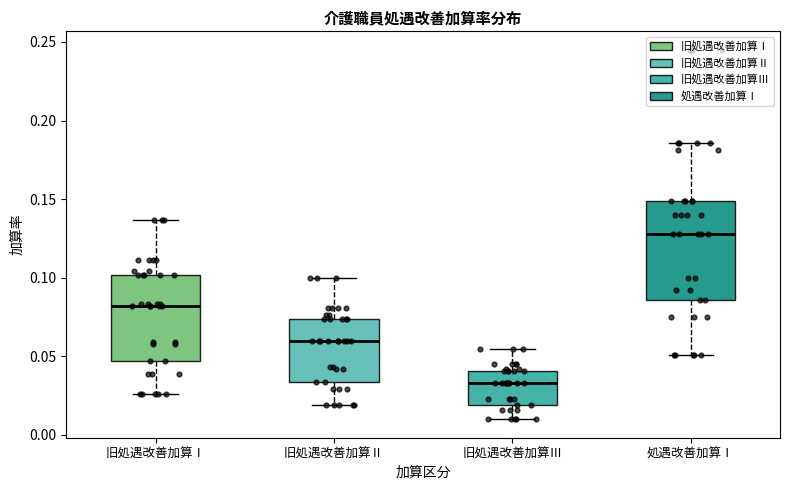

Reading left to right, transcribe this box plot: for each box, give where its median line is, the range the box spans, and where its two whiskers end, as read against the y-axis. The values are not printed on the chart, so give them approximately, as read against the axis.

旧処遇改善加算Ⅰ: median 0.080, box 0.045 to 0.100, whiskers 0.025 to 0.135
旧処遇改善加算Ⅱ: median 0.060, box 0.035 to 0.075, whiskers 0.020 to 0.100
旧処遇改善加算Ⅲ: median 0.035, box 0.020 to 0.040, whiskers 0.010 to 0.055
処遇改善加算Ⅰ: median 0.130, box 0.085 to 0.150, whiskers 0.050 to 0.185